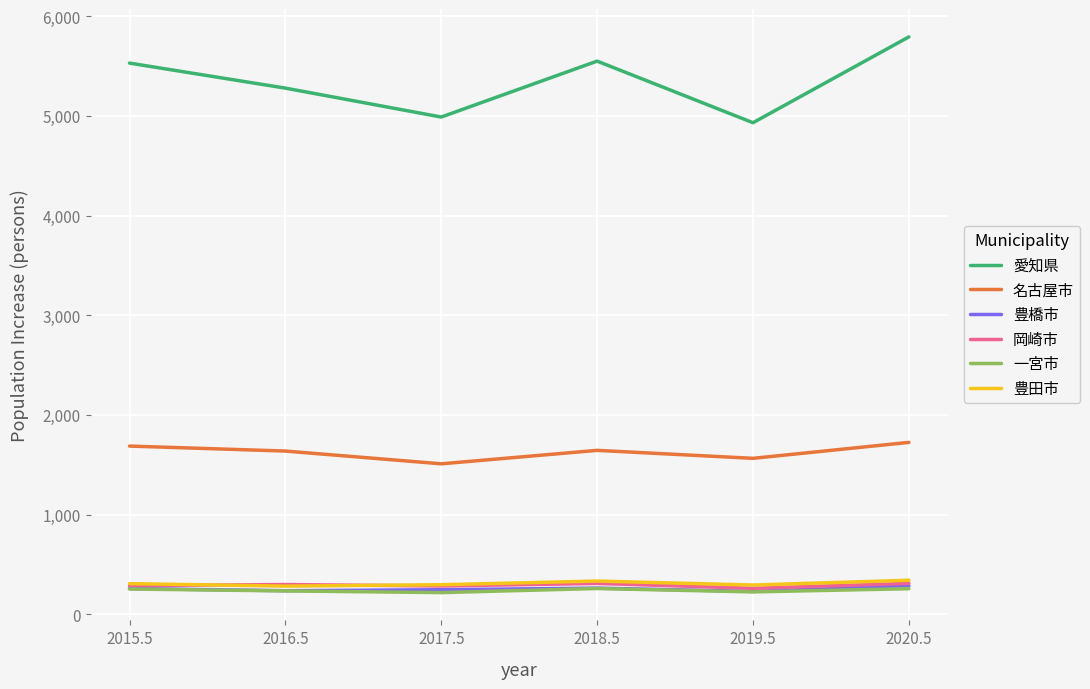

Is the value of 愛知県 at 2016.5 greater than the value of 一宮市 at 2019.5?

Yes